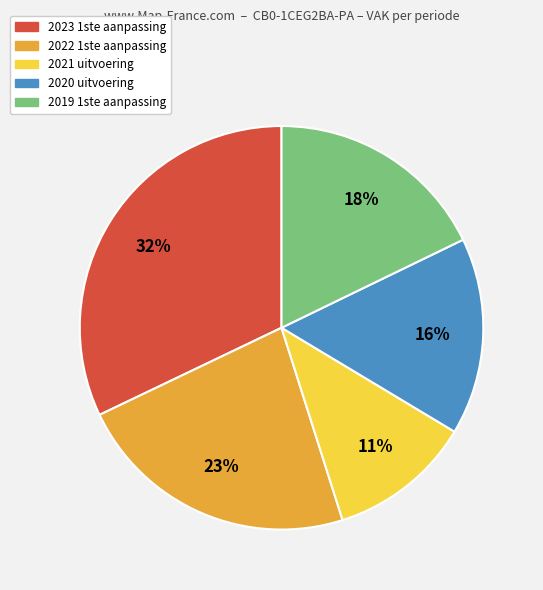

Do 2021 uitvoering and 2019 1ste aanpassing together represent more than half of the pie?

No